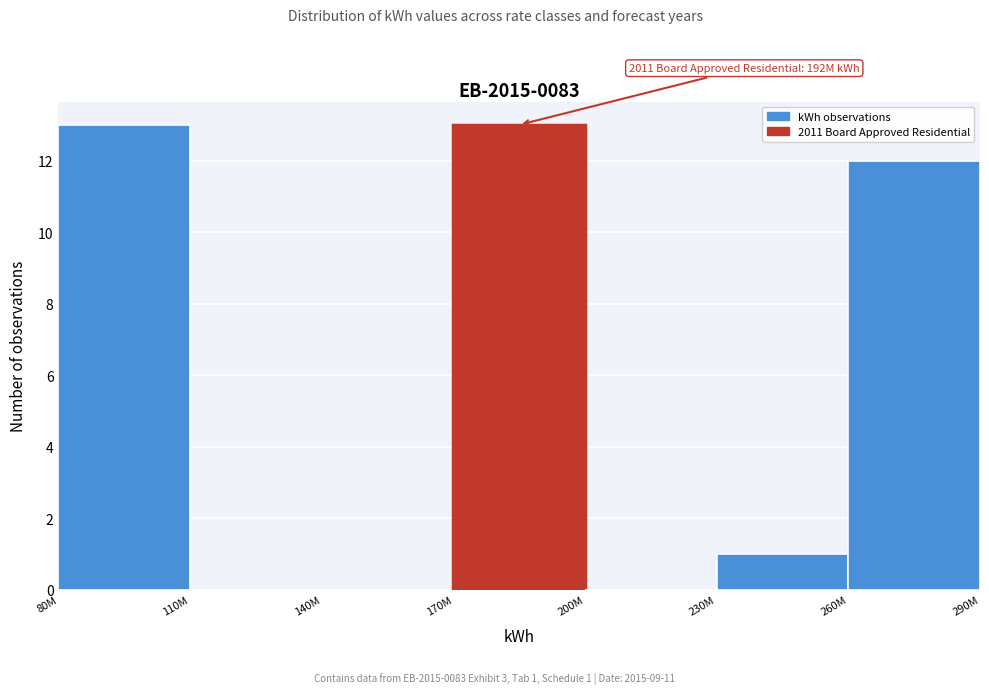

Reading right to left, list all the values displayed in this chart.

260M=12	230M=1	200M=0	170M=13	140M=0	110M=0	80M=13